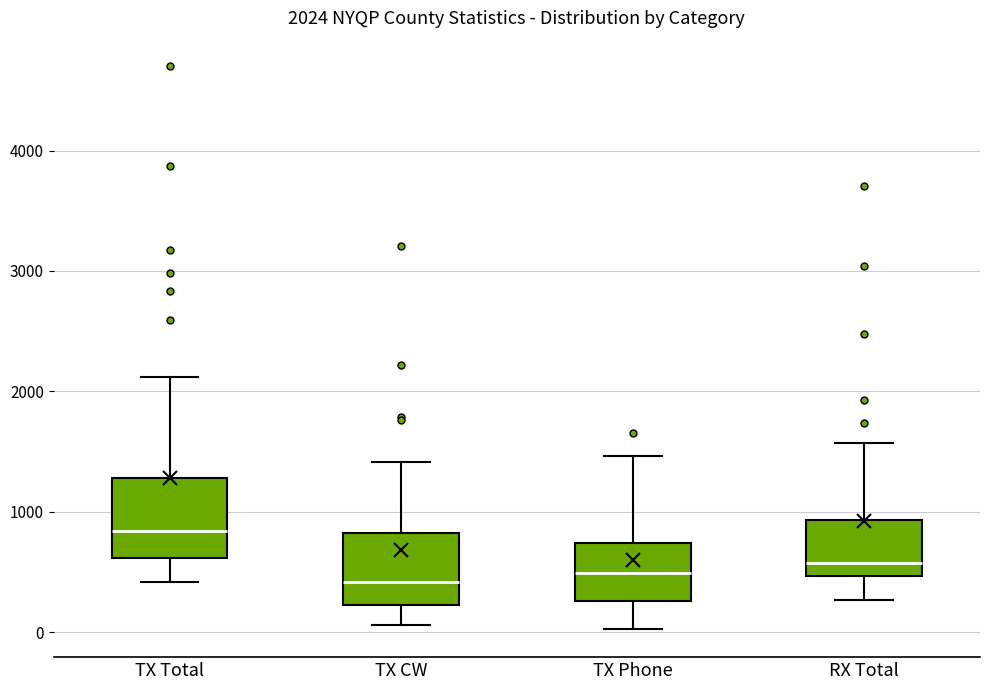

Which box has the highest median line?

TX Total